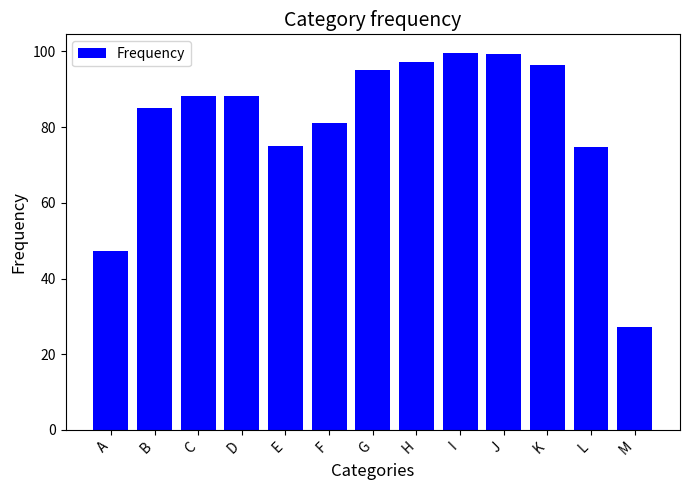

At which category does the chart reach its minimum across all series?

M